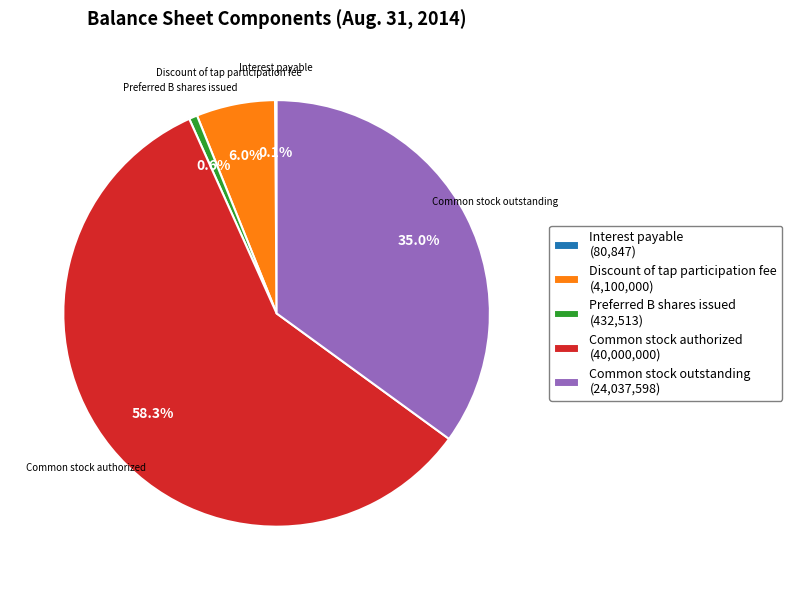

Which category has the biggest portion of the pie?

Common stock authorized (40,000,000)